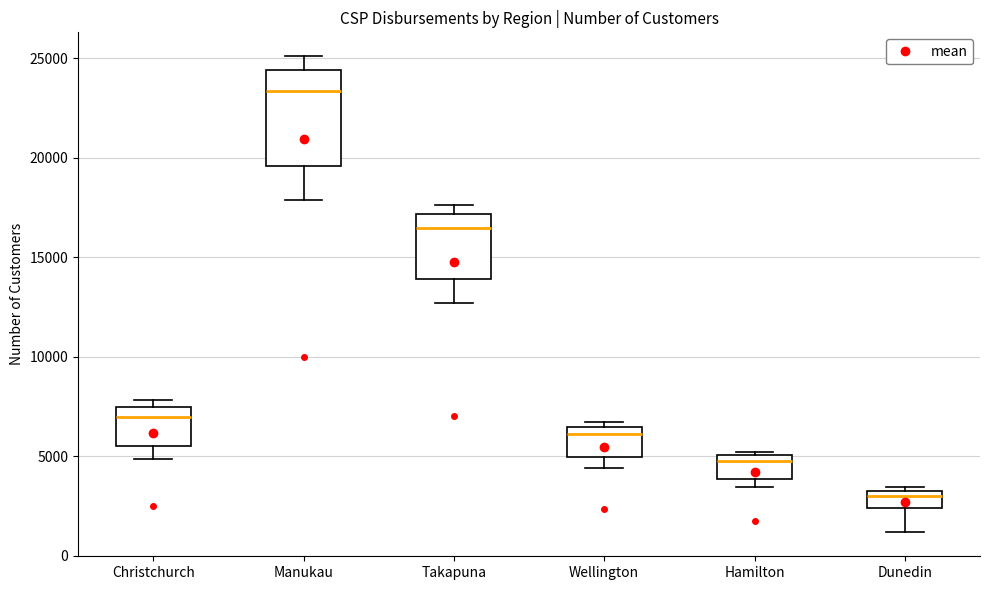

Reading left to right, transcribe this box plot: for each box, give where its median line is, the range the box spans, and where its two whiskers end, as read against the y-axis. The values are not printed on the chart, so give them approximately, as read against the axis.

Christchurch: median 7000, box 5500 to 7500, whiskers 5000 to 8000
Manukau: median 23500, box 19500 to 24500, whiskers 18000 to 25000
Takapuna: median 16500, box 14000 to 17000, whiskers 12500 to 17500
Wellington: median 6000, box 5000 to 6500, whiskers 4500 to 6500 (just above the box's upper edge)
Hamilton: median 5000 (just below the box's upper edge), box 4000 to 5000, whiskers 3500 to 5000 (just above the box's upper edge)
Dunedin: median 3000, box 2500 to 3500, whiskers 1000 to 3500 (just above the box's upper edge)